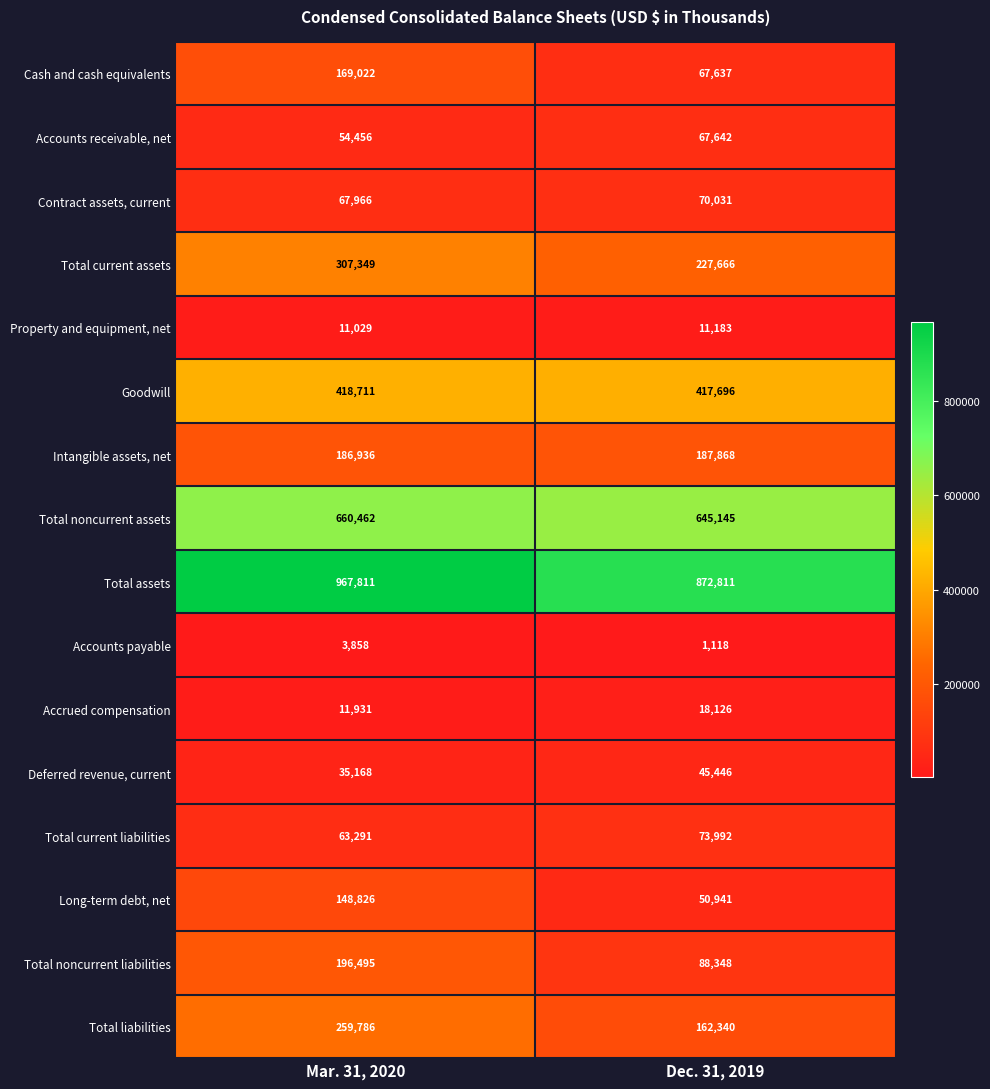

What is the sum of all Accounts payable values?

4976